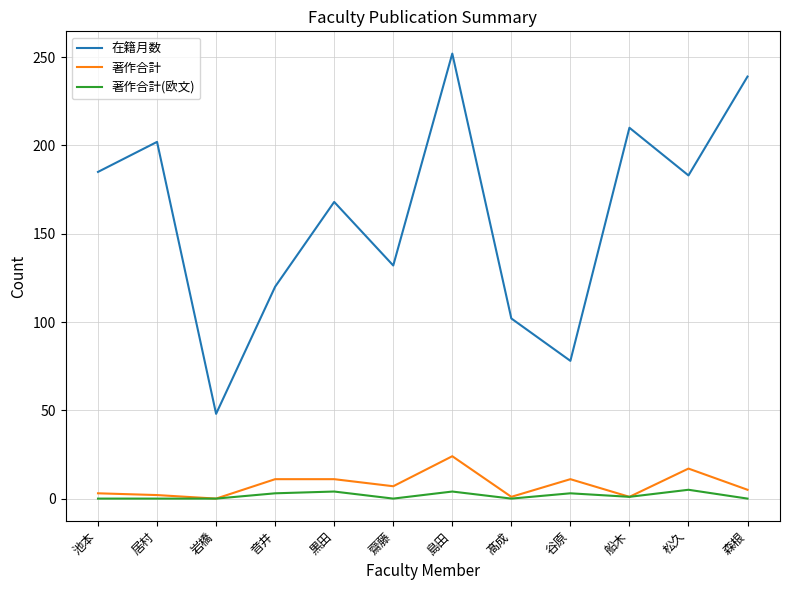

Which label corresponds to the largest value in the chart?

島田